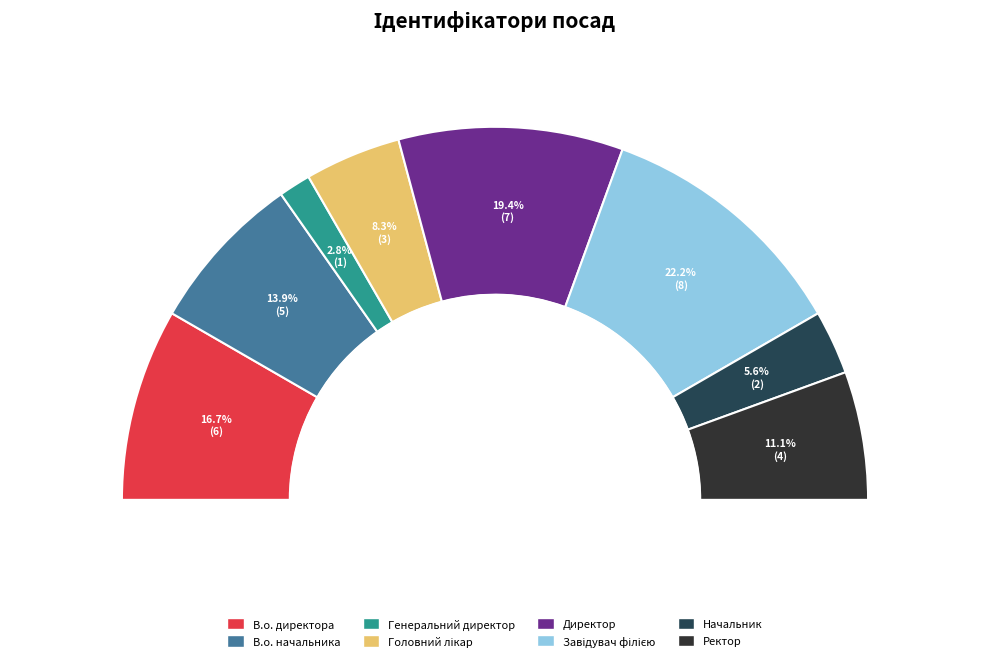

To the nearest percent, what is the difference between the Генеральний директор and Ректор slice percentages?

8%